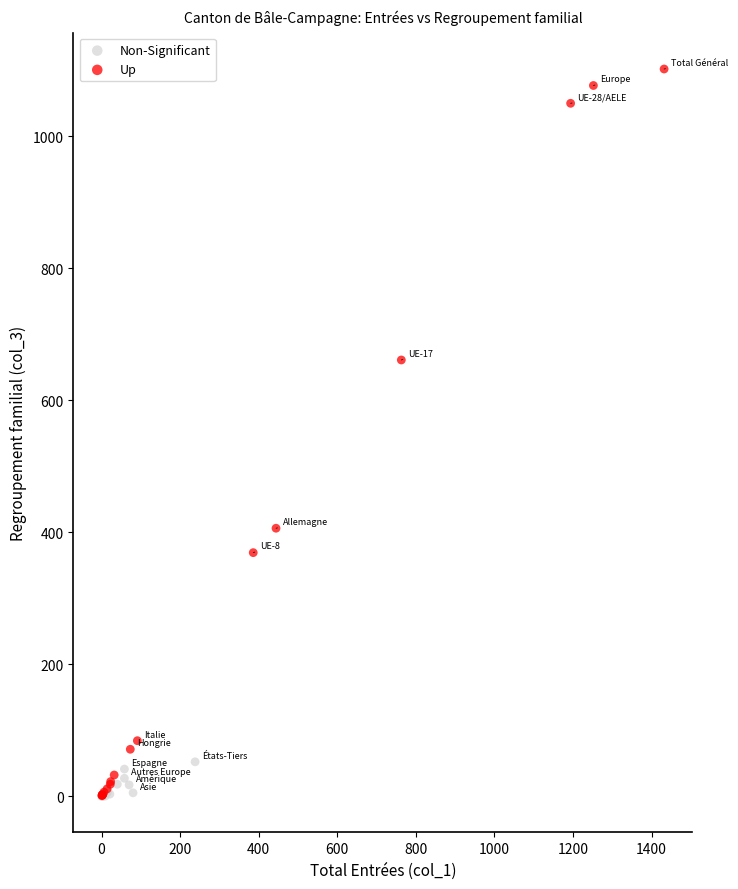

Which series has the largest Y range (max minus min)?

Up